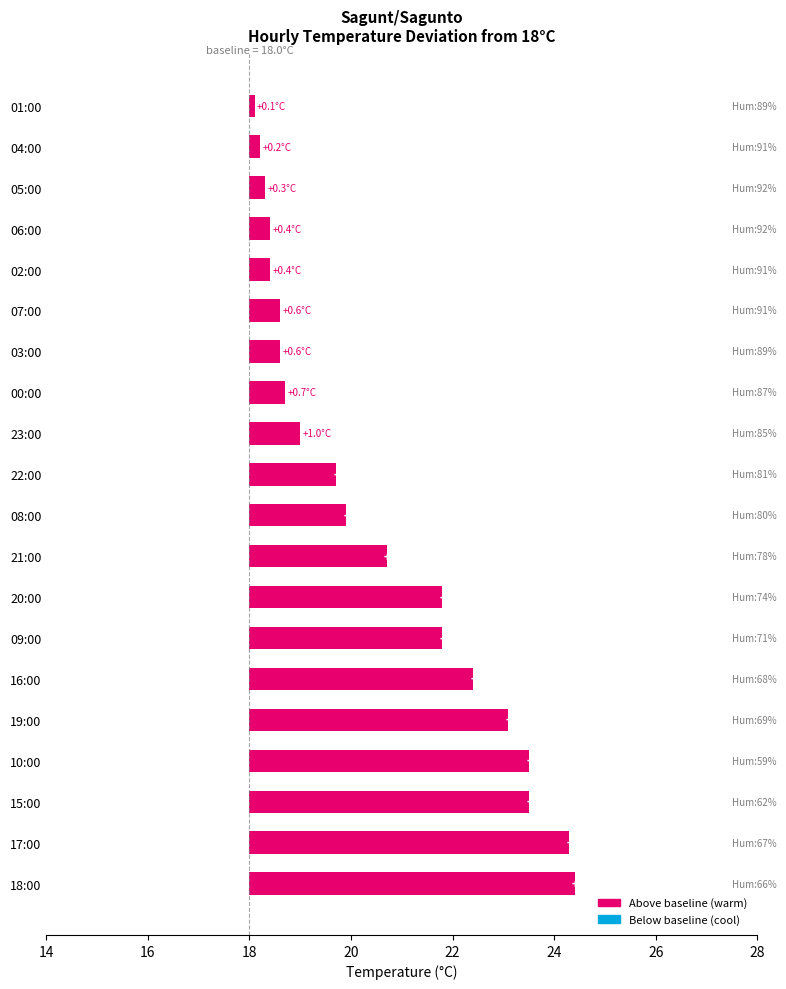

How many data points are above 1?

11